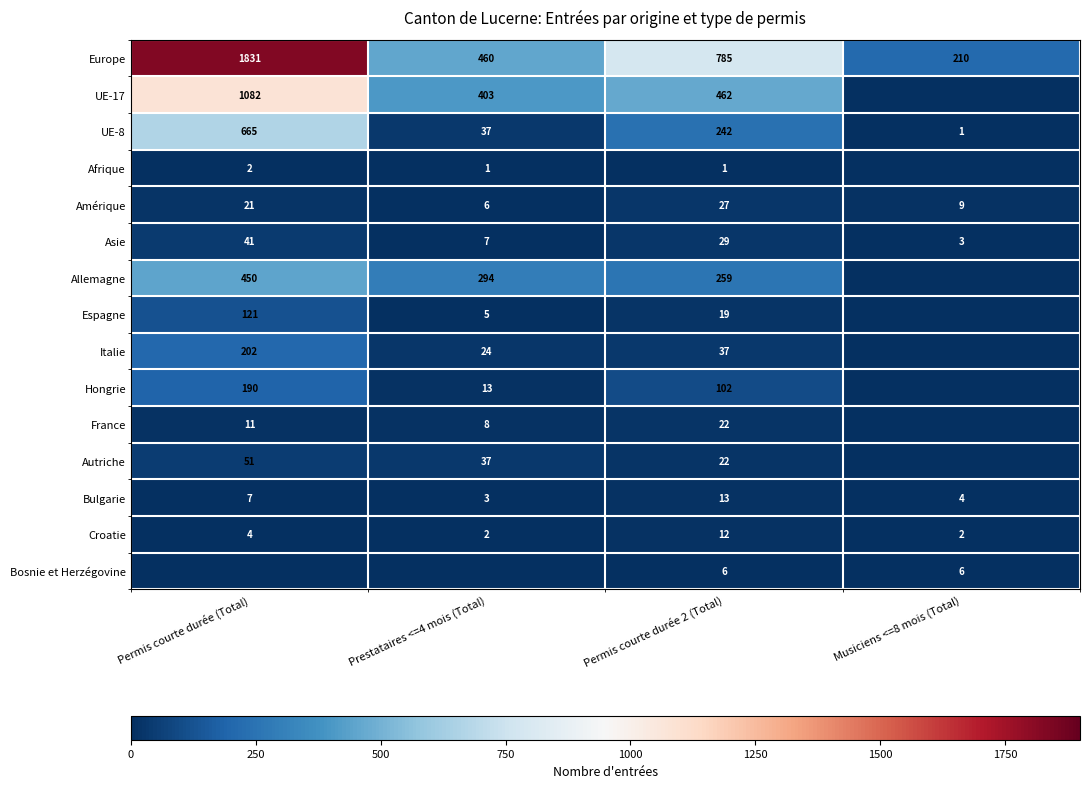

What is the difference between the Hongrie values at Permis courte durée 2 (Total) and Prestataires <=4 mois (Total)?

89